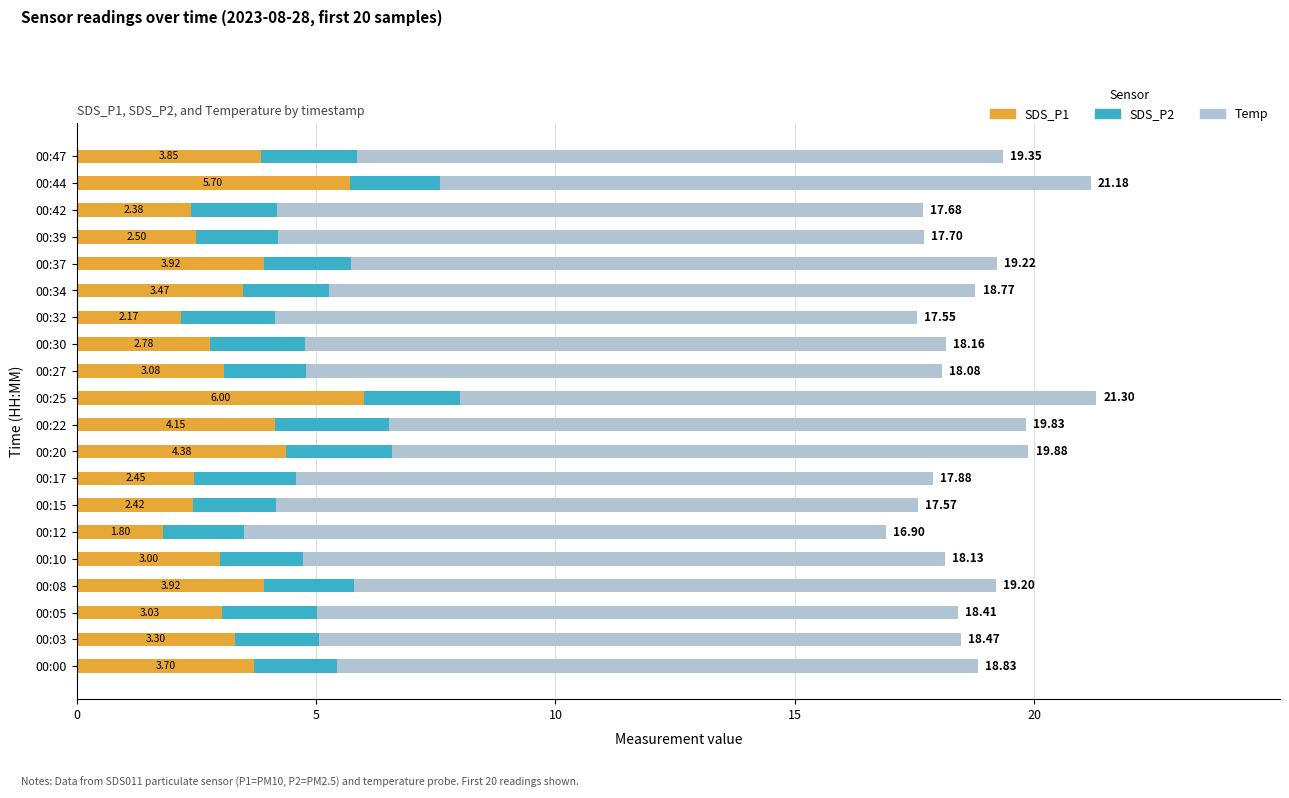

What is the total value across all series at 00:30?

18.2